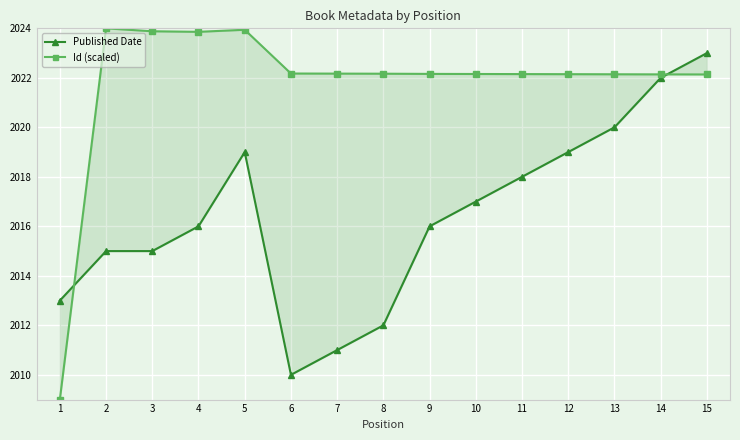

Is it true that Id (scaled) equals 2022.1 at 12?

True